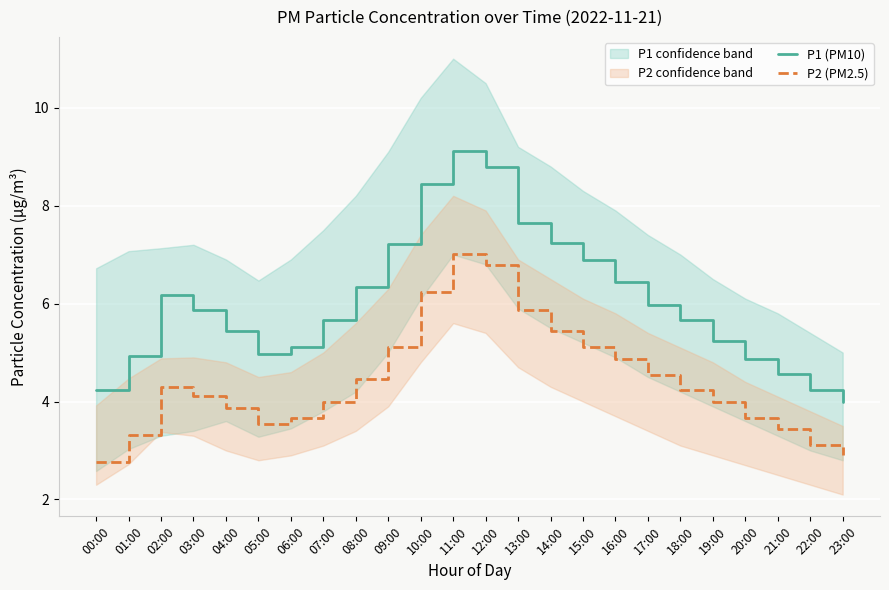

Where is P1 (PM10) nearest to the value 6?

17:00